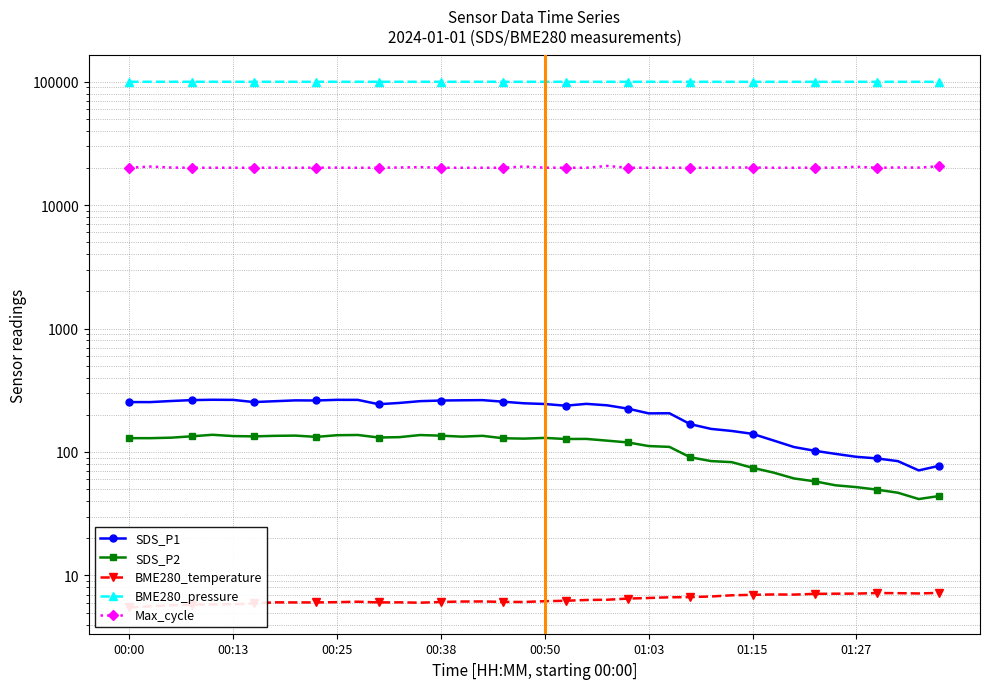

What is the average value of the Max_cycle series?

20131.9